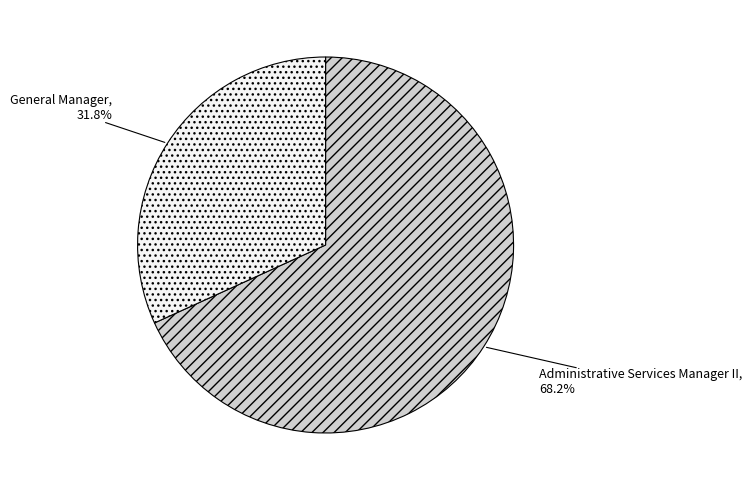

Is there a majority slice in this chart?

Yes